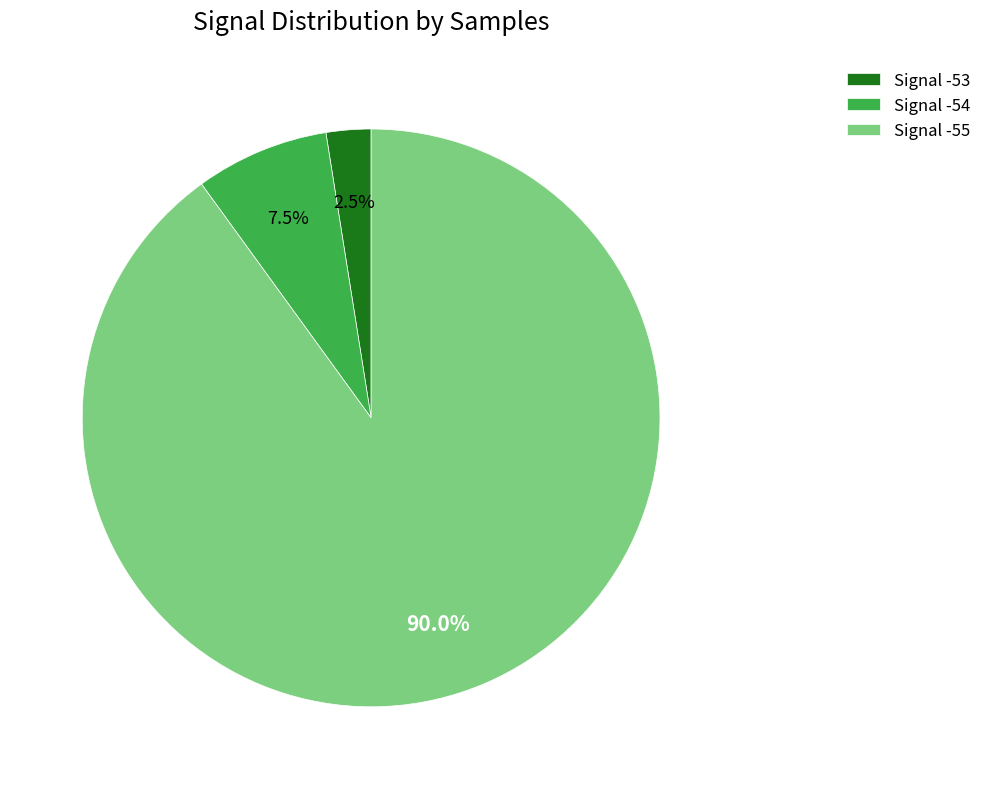

Rank the categories by value from lowest to highest.

Signal -53, Signal -54, Signal -55